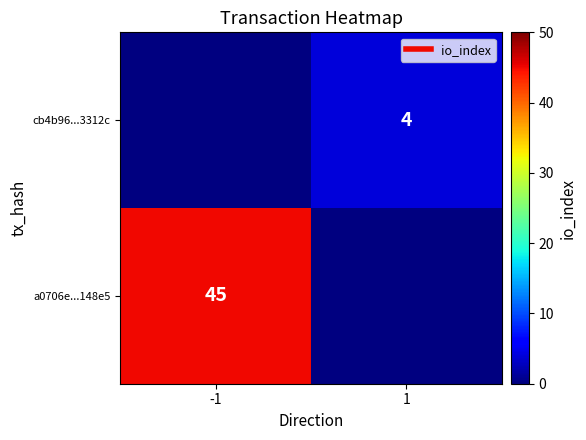

How many distinct data groups are displayed?

2